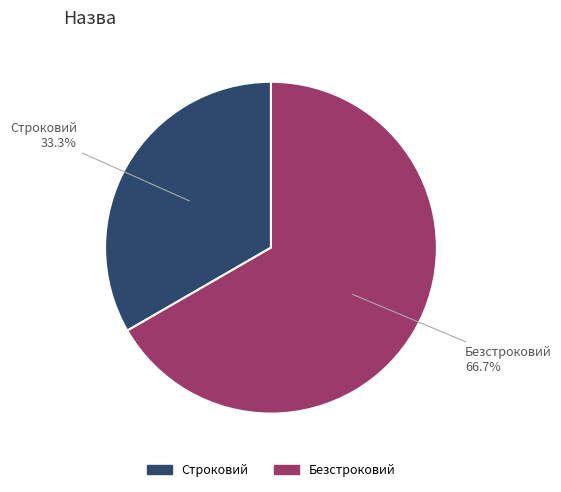

What percentage is the Строковий slice, to the nearest percent?

33%